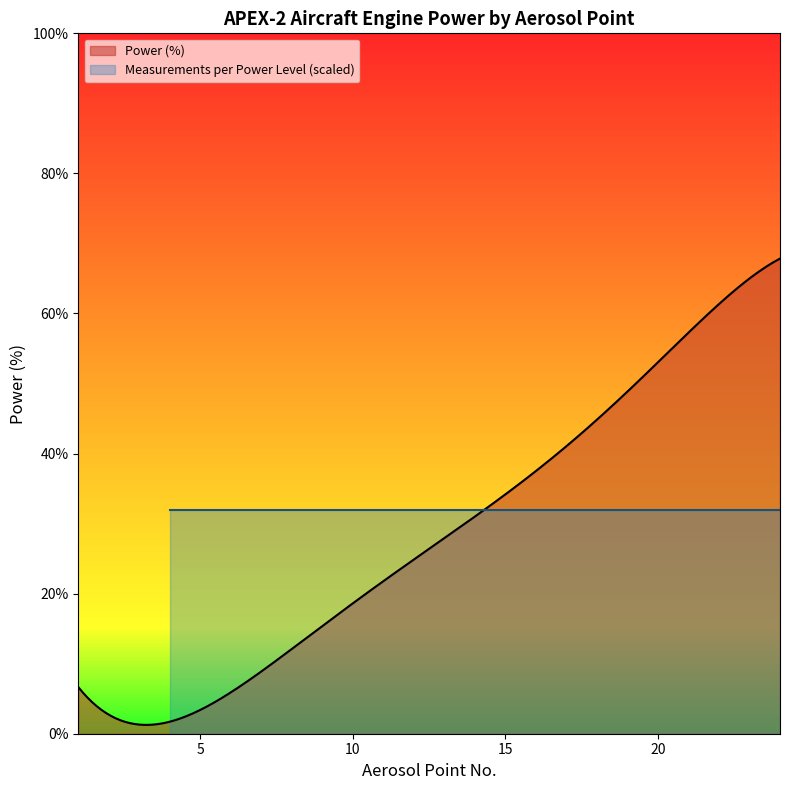

Where is Aerosol Point nearest to the value 12?

12